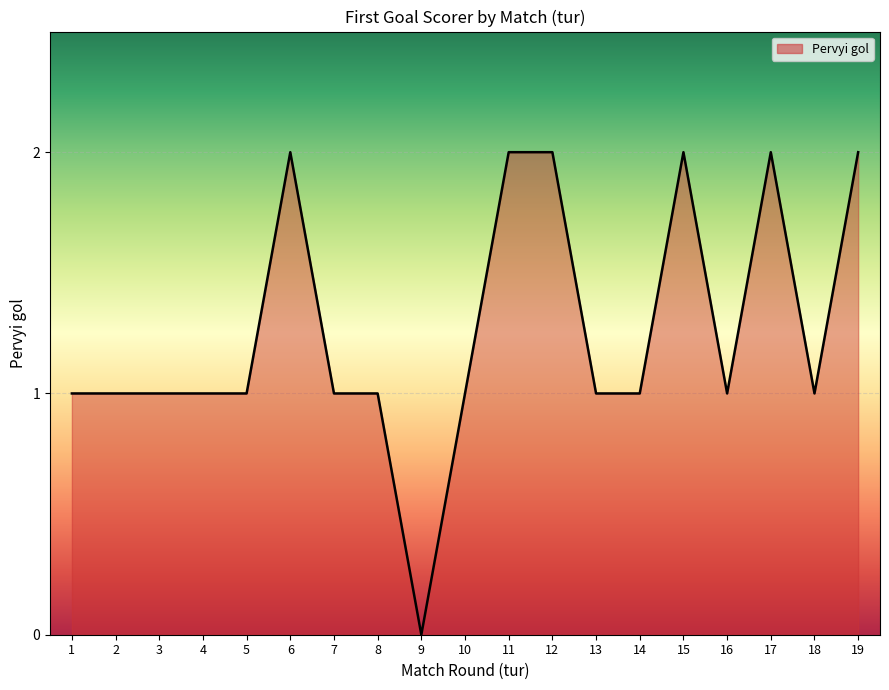

True or false: the data shows 1 at 18.

True